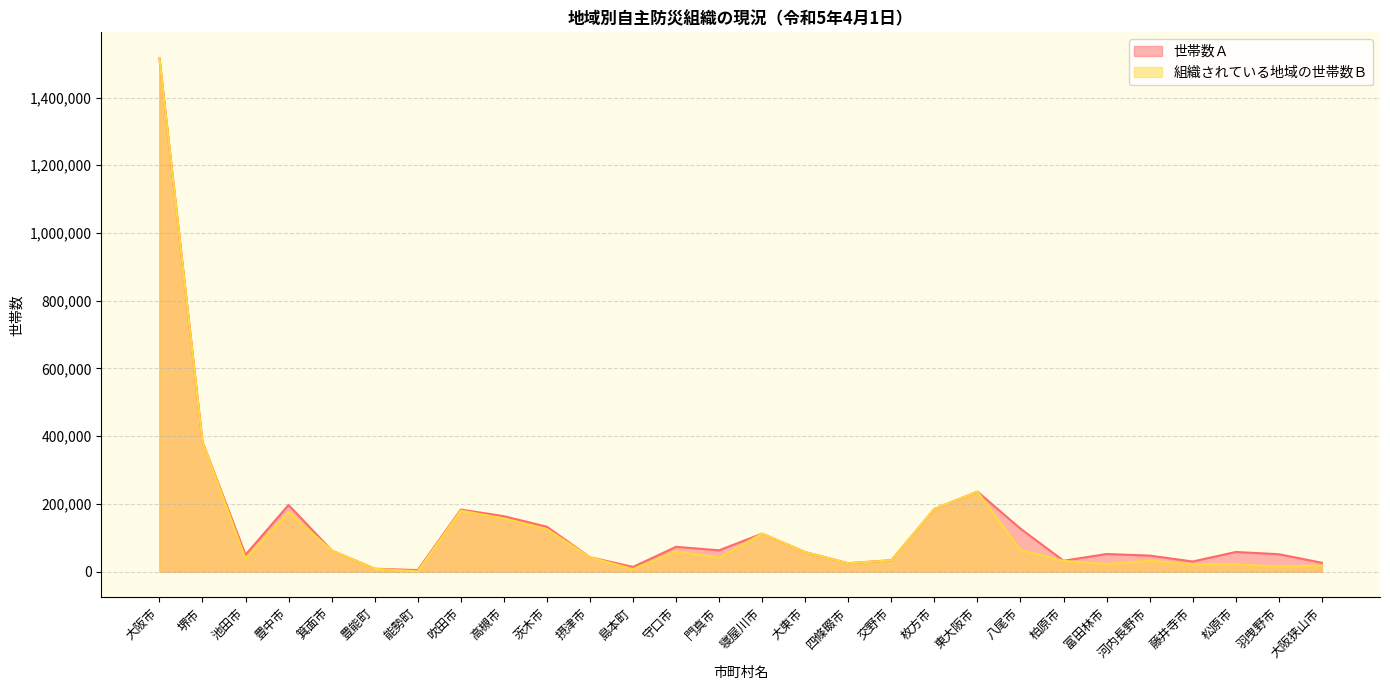

What is the label of the 12th point from the left?

島本町